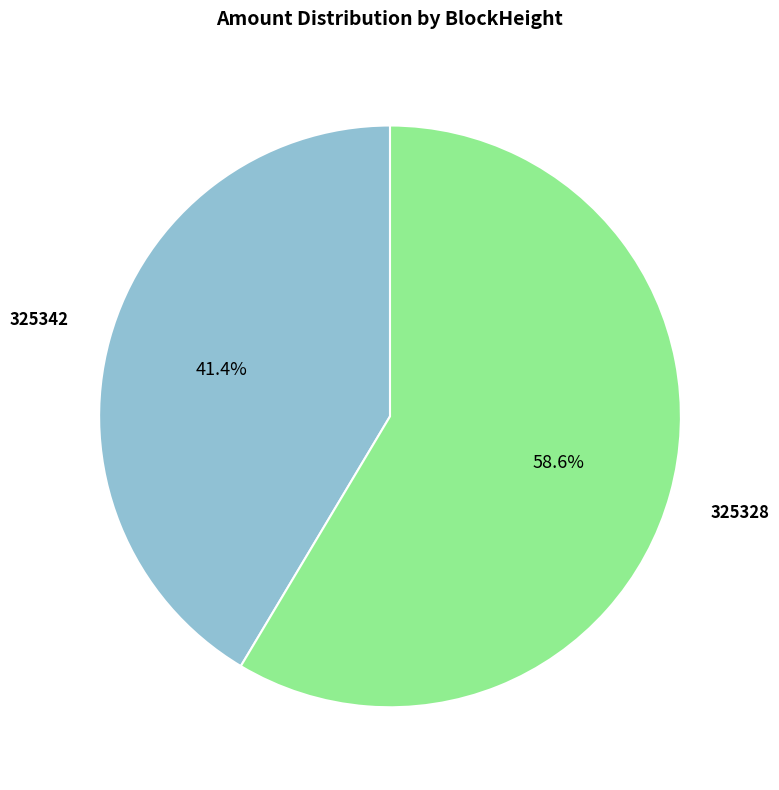

Which slice is the largest?

325328